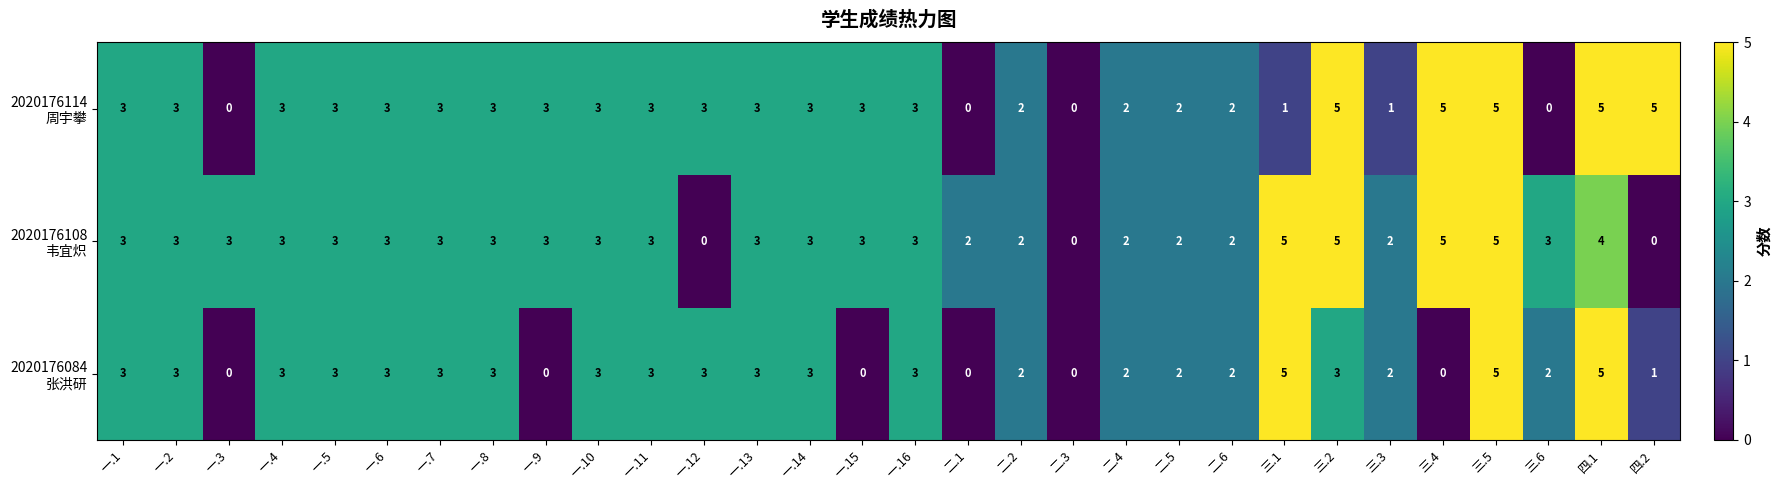

What is the total value across all series at 一.13?

9